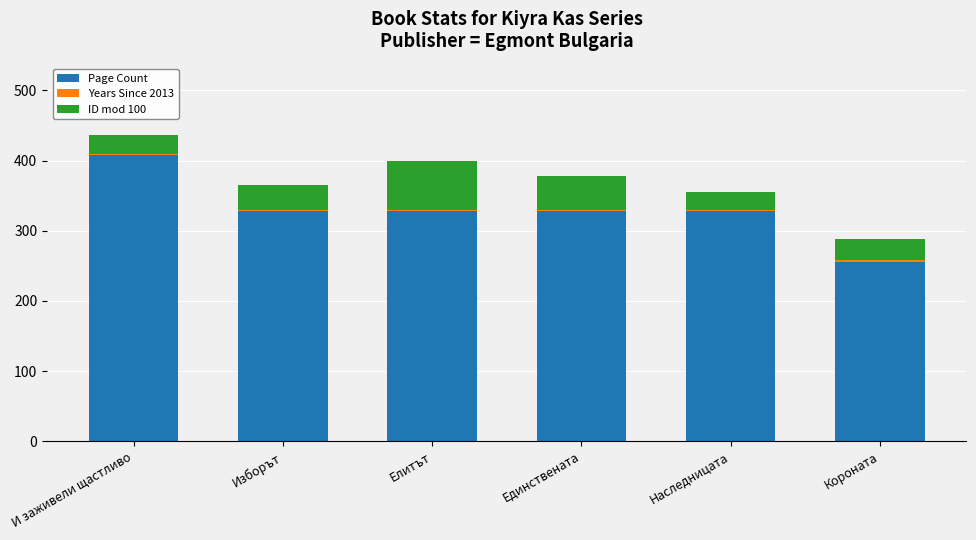

At which category is the sum across all series the highest?

И заживели щастливо